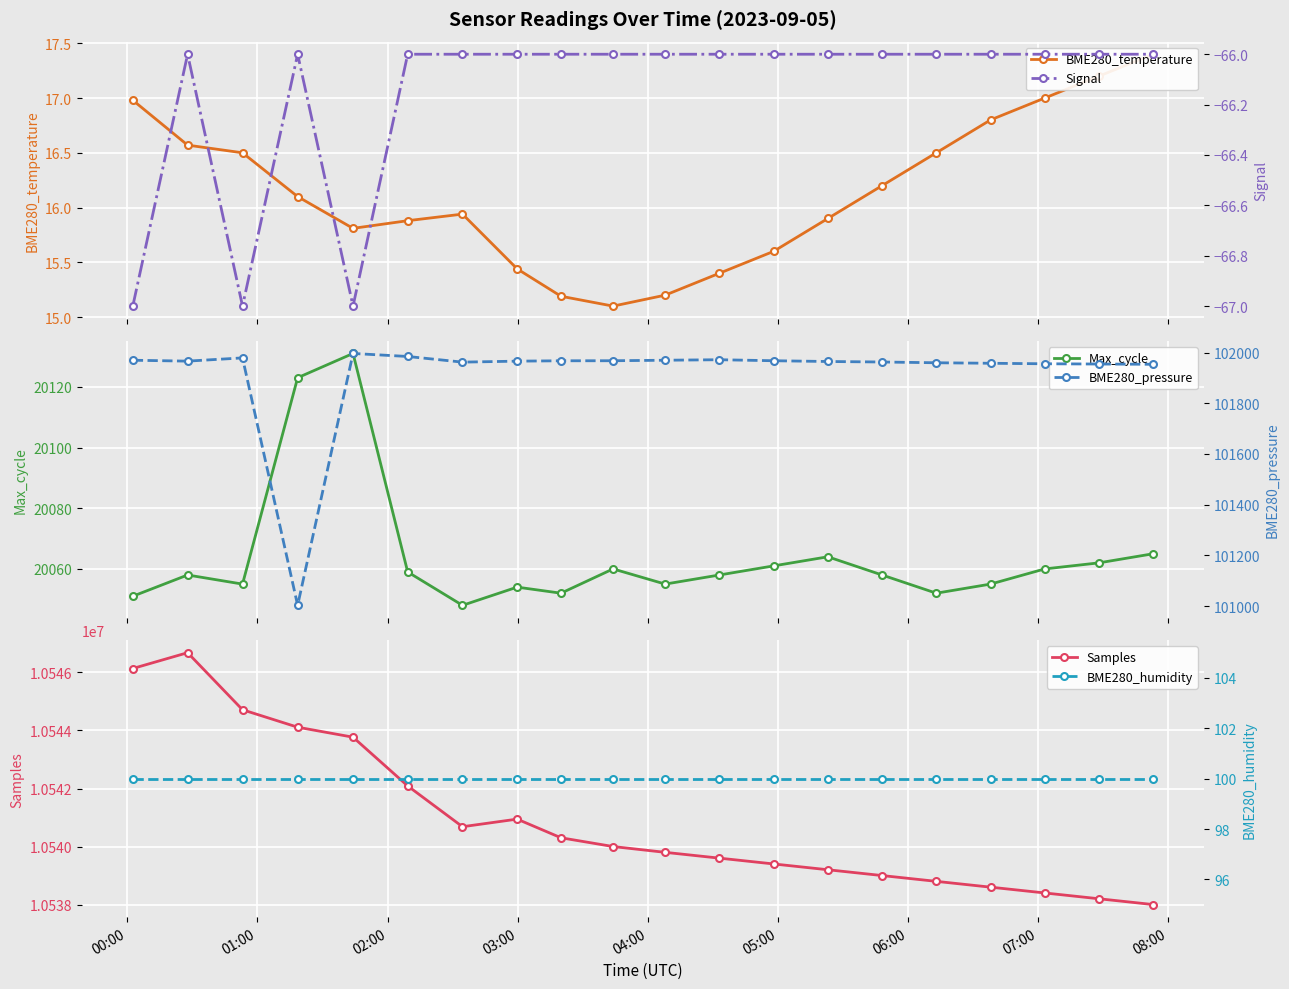

What is the average value of the Max_cycle series?

20064.0